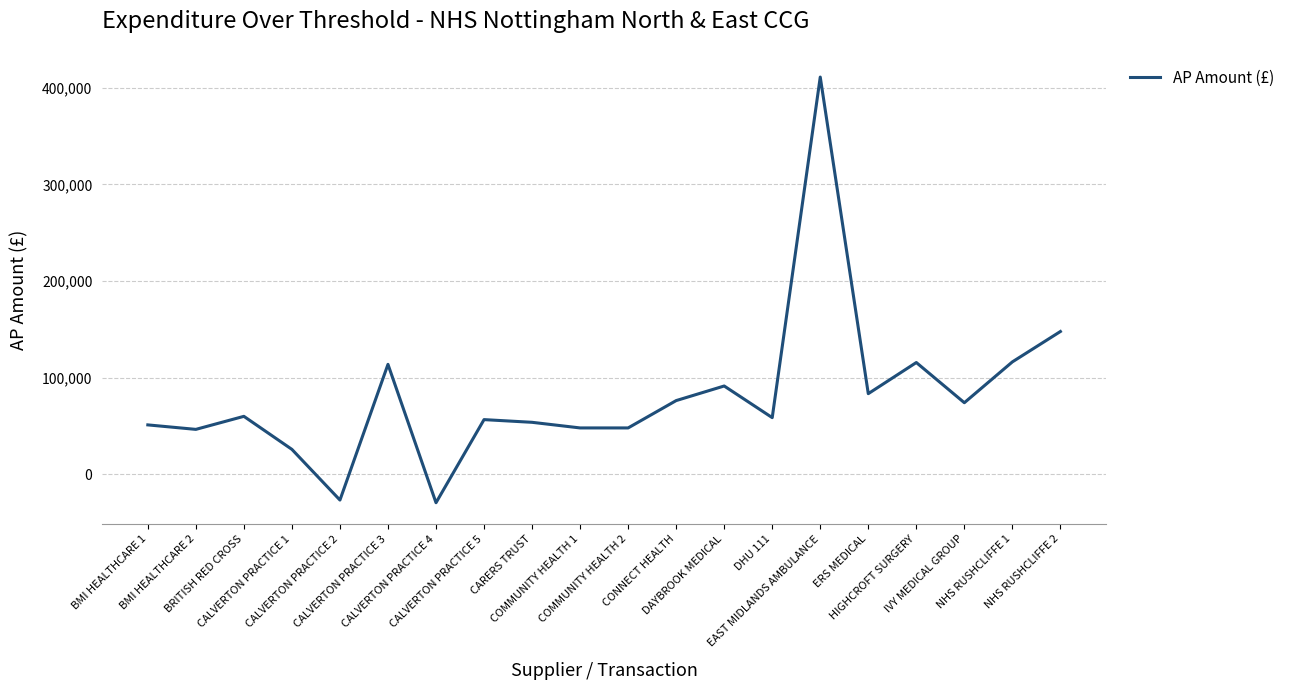

The chart shows a value of 47877.3 at COMMUNITY HEALTH 2. True or false?

True